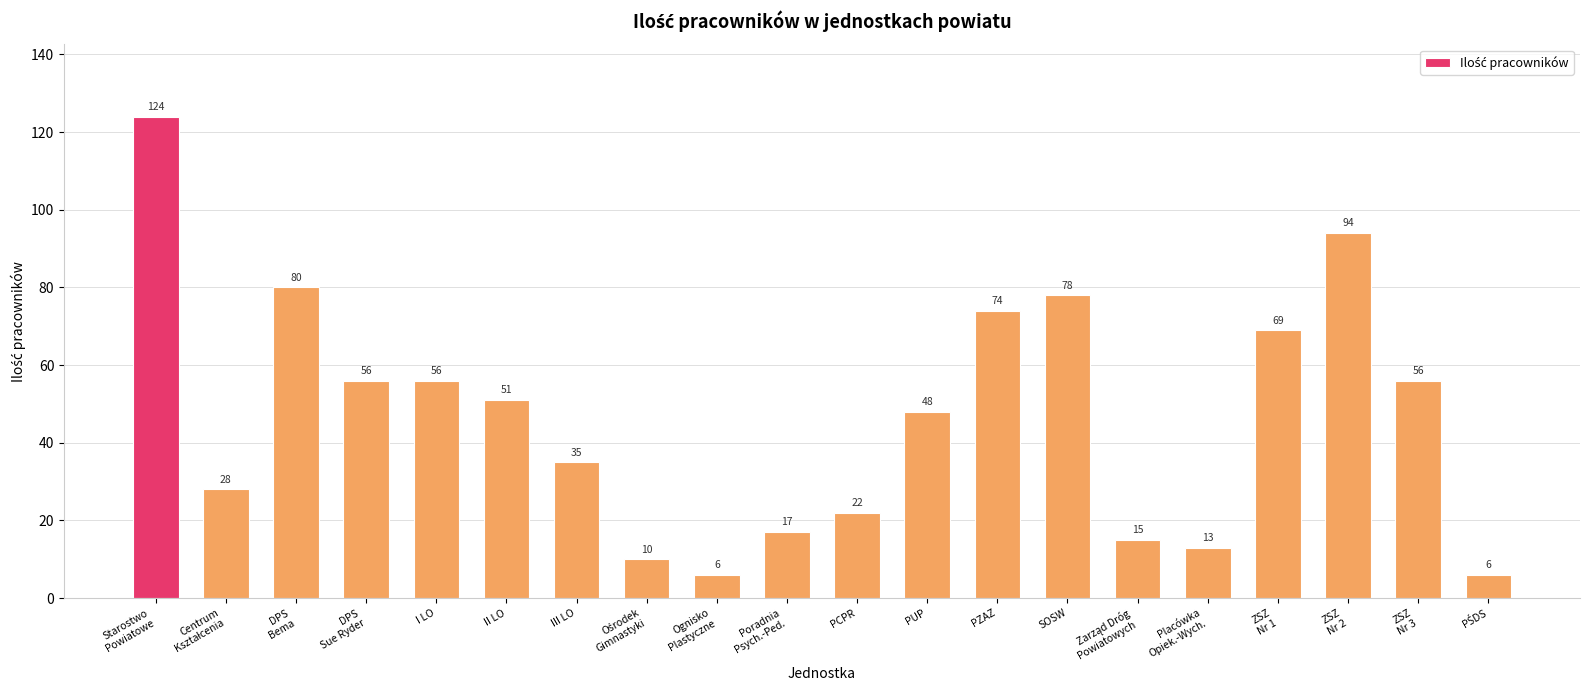

What is the sum of all values?

938